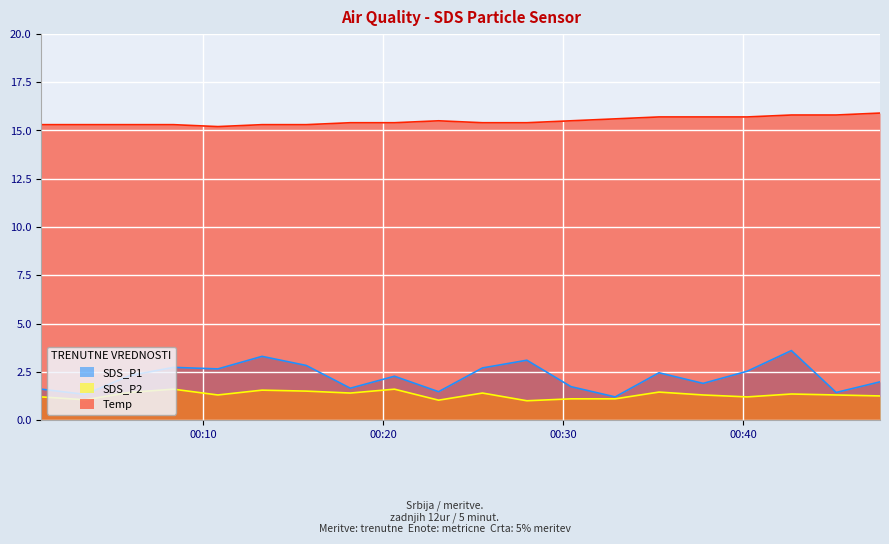

Where is the first local minimum for SDS_P2?

2023/08/08 00:03:28